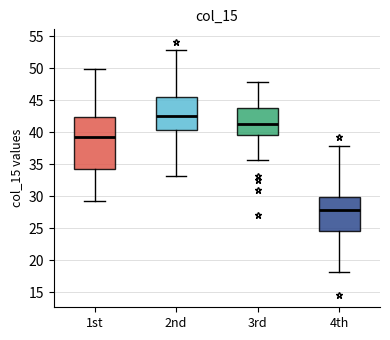

Reading left to right, read every box against the y-axis: the position of its median line, the range the box covers, and the ends of its whiskers. The values are not printed on the chart, so give them approximately, as read against the axis.

1st: median 39.0, box 34.5 to 42.5, whiskers 29.5 to 50.0
2nd: median 42.5, box 40.5 to 45.5, whiskers 33.0 to 53.0
3rd: median 41.5, box 39.5 to 44.0, whiskers 35.5 to 48.0
4th: median 28.0, box 24.5 to 30.0, whiskers 18.0 to 38.0